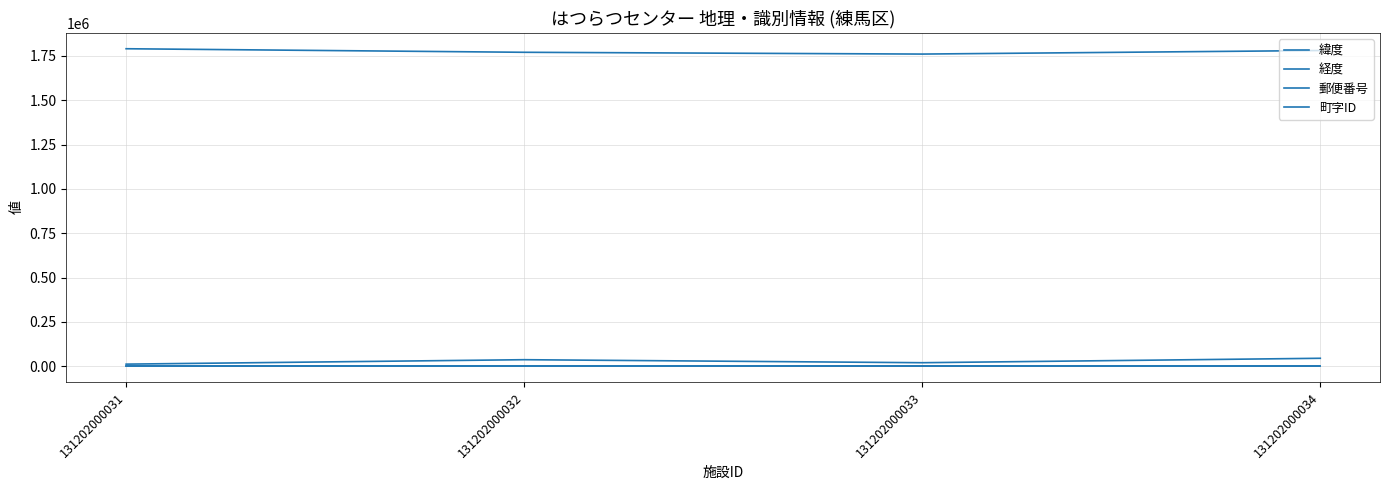

Is this an area chart (filled region under the line)?

No